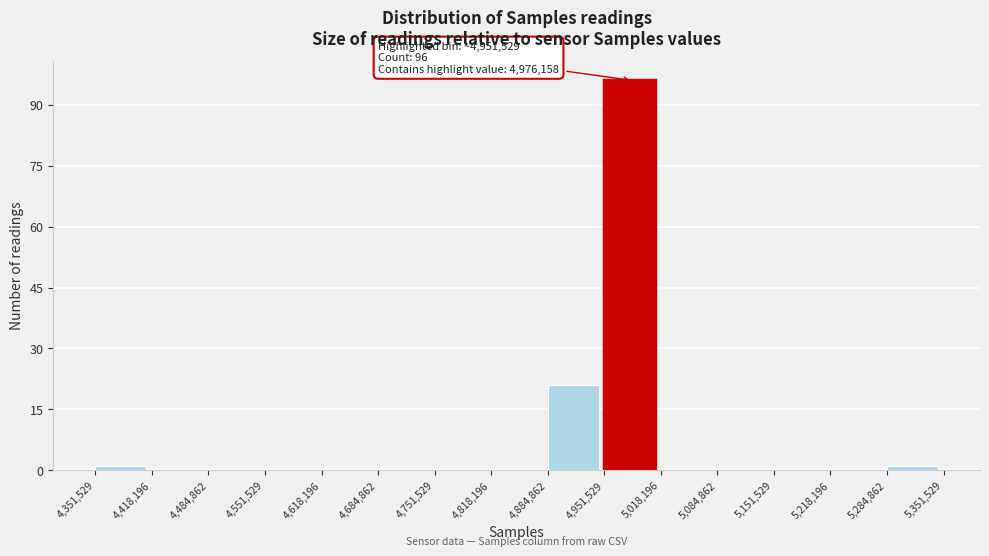

Over which range of the x-axis is the bar tallest?

4,951,529 to 5,018,196